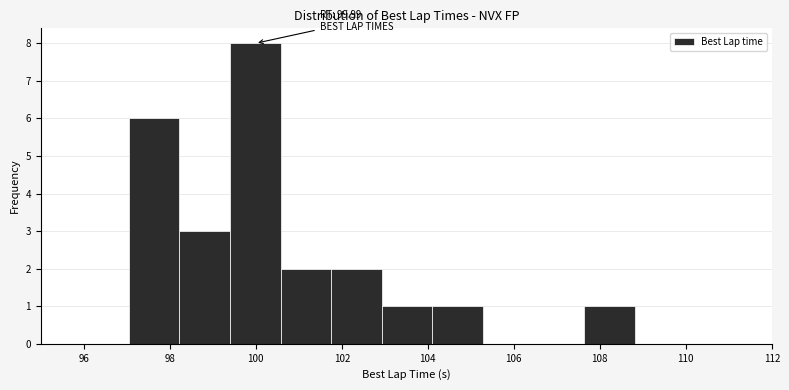

Over which range of the x-axis is the bar tallest?

99.4 to 100.6